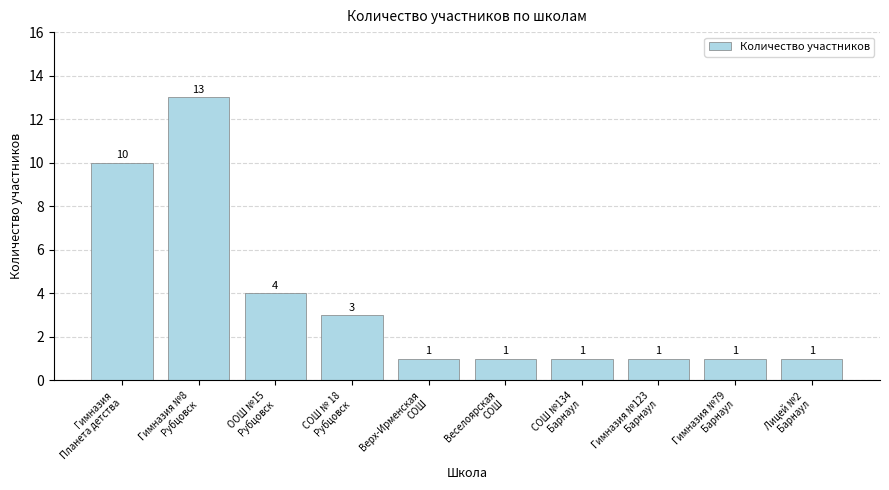

What is the label of the 10th bar from the right?

Гимназия
Планета детства